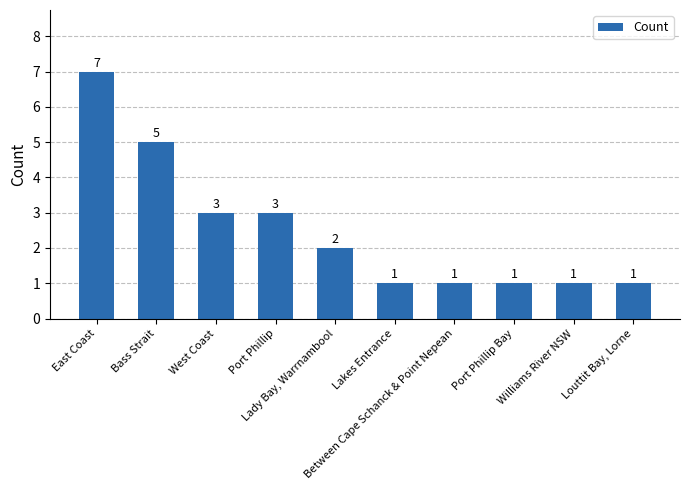

Reading right to left, what are all the values shown in this chart?

1	1	1	1	1	2	3	3	5	7